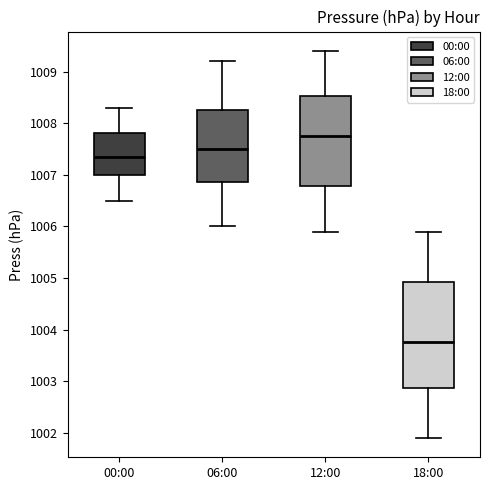

Reading left to right, read every box against the y-axis: the position of its median line, the range the box covers, and the ends of its whiskers. The values are not printed on the chart, so give them approximately, as read against the axis.

00:00: median 1007.4, box 1007.0 to 1007.8, whiskers 1006.5 to 1008.3
06:00: median 1007.5, box 1006.9 to 1008.3, whiskers 1006.0 to 1009.2
12:00: median 1007.8, box 1006.8 to 1008.5, whiskers 1005.9 to 1009.4
18:00: median 1003.8, box 1002.9 to 1004.9, whiskers 1001.9 to 1005.9